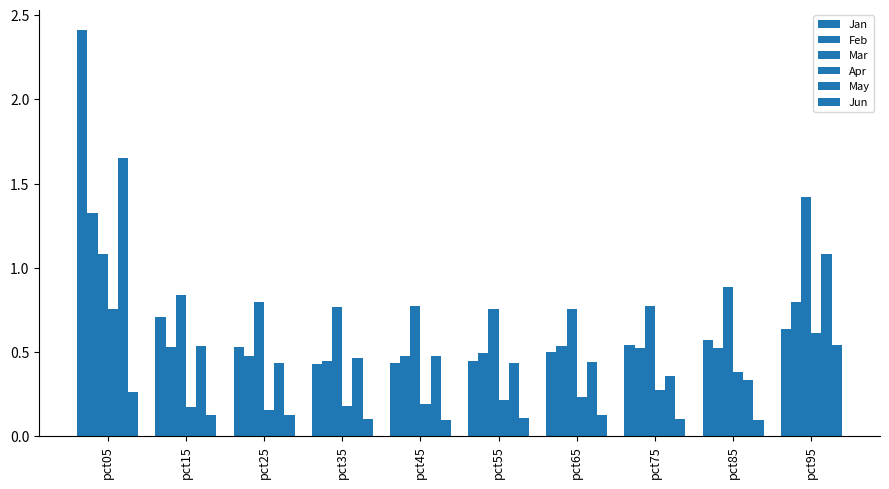

Is it true that Apr equals 0.6 at pct95?

True